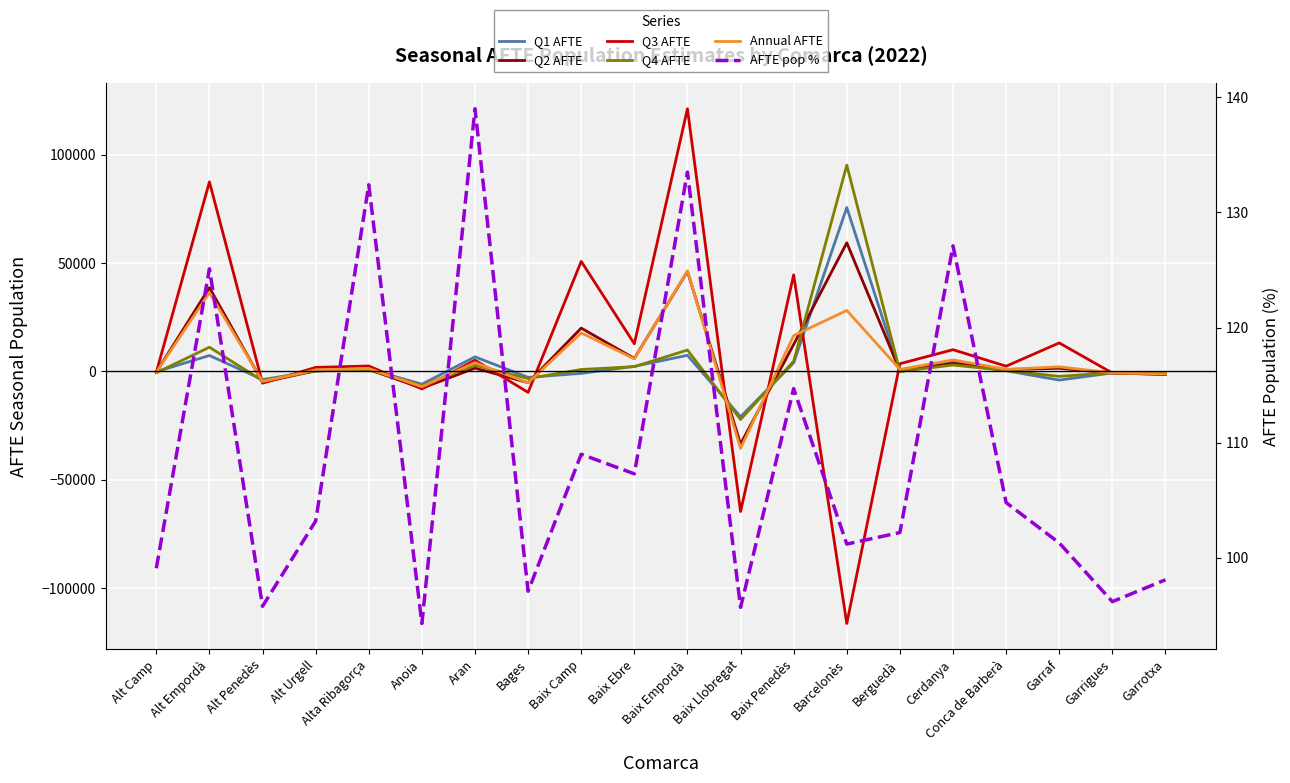

True or false: Q3 AFTE has more than 1 points higher than both neighbors.

True